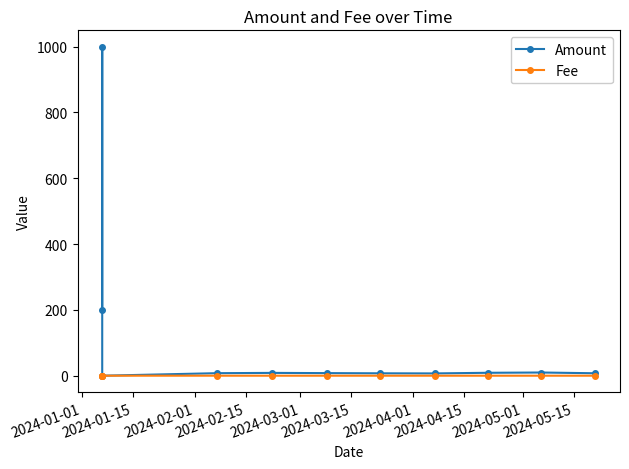

List the series in order of their overall mean, highest first.

Amount, Fee